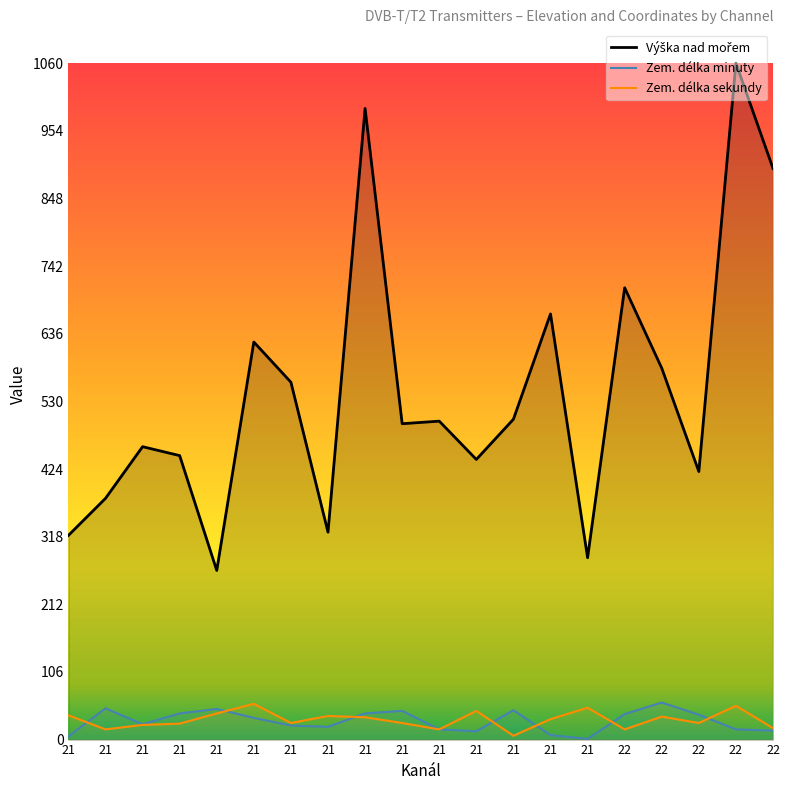

What is the sum of all Zem. délka sekundy values?

621